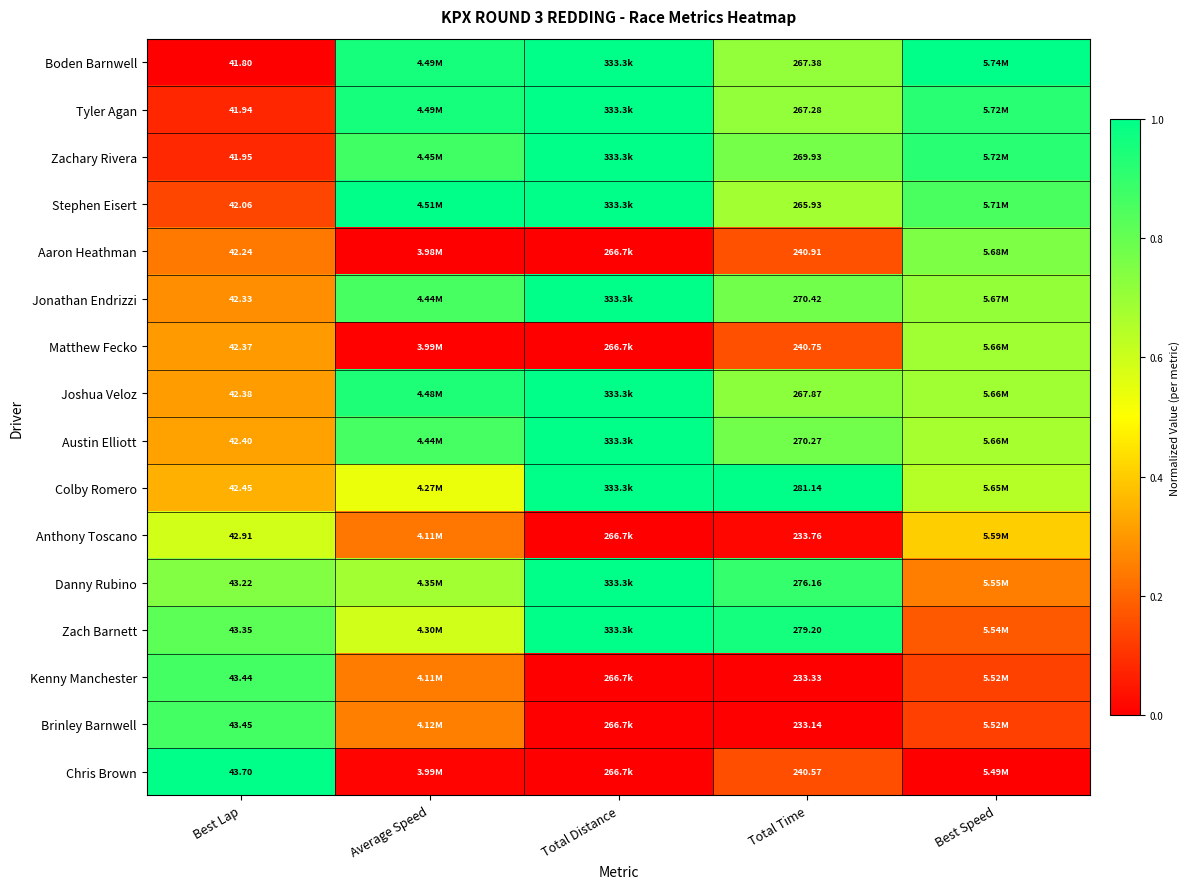

Which series changed the most between Best Lap and Total Time?

Colby Romero